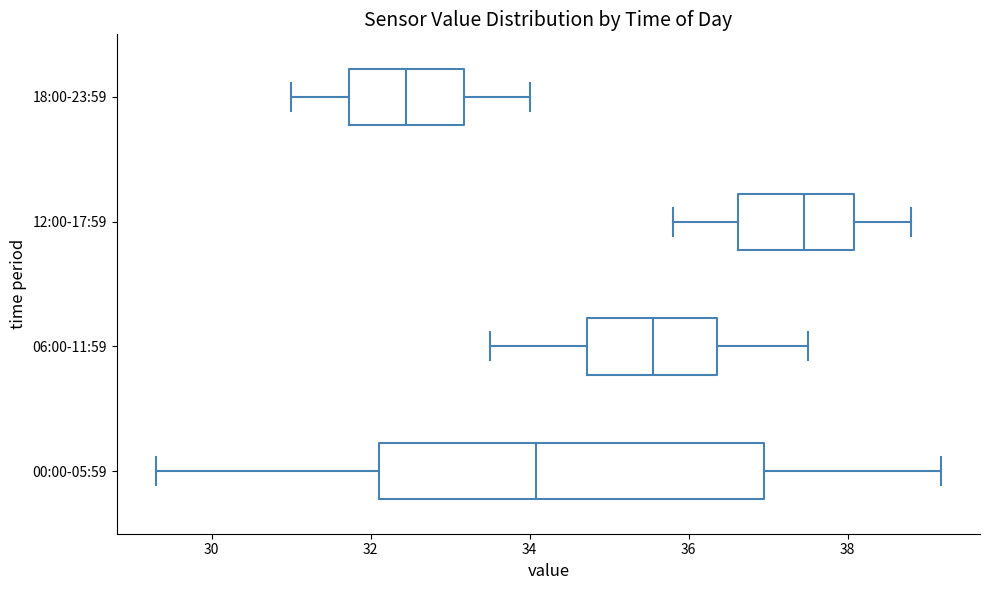

Reading bottom to top, transcribe this box plot: for each box, give where its median line is, the range the box spans, and where its two whiskers end, as read against the x-axis. The values are not printed on the chart, so give them approximately, as read against the axis.

00:00-05:59: median 34.0, box 32.2 to 37.0, whiskers 29.4 to 39.2
06:00-11:59: median 35.6, box 34.8 to 36.4, whiskers 33.6 to 37.6
12:00-17:59: median 37.4, box 36.6 to 38.0, whiskers 35.8 to 38.8
18:00-23:59: median 32.4, box 31.8 to 33.2, whiskers 31.0 to 34.0